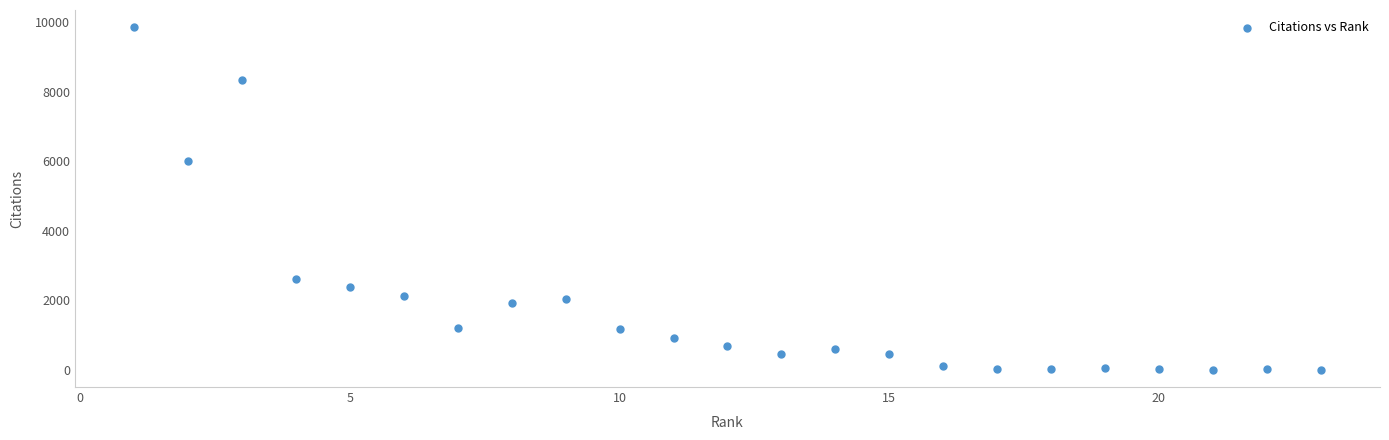

What is the range of Y values (max minus min)?

9851